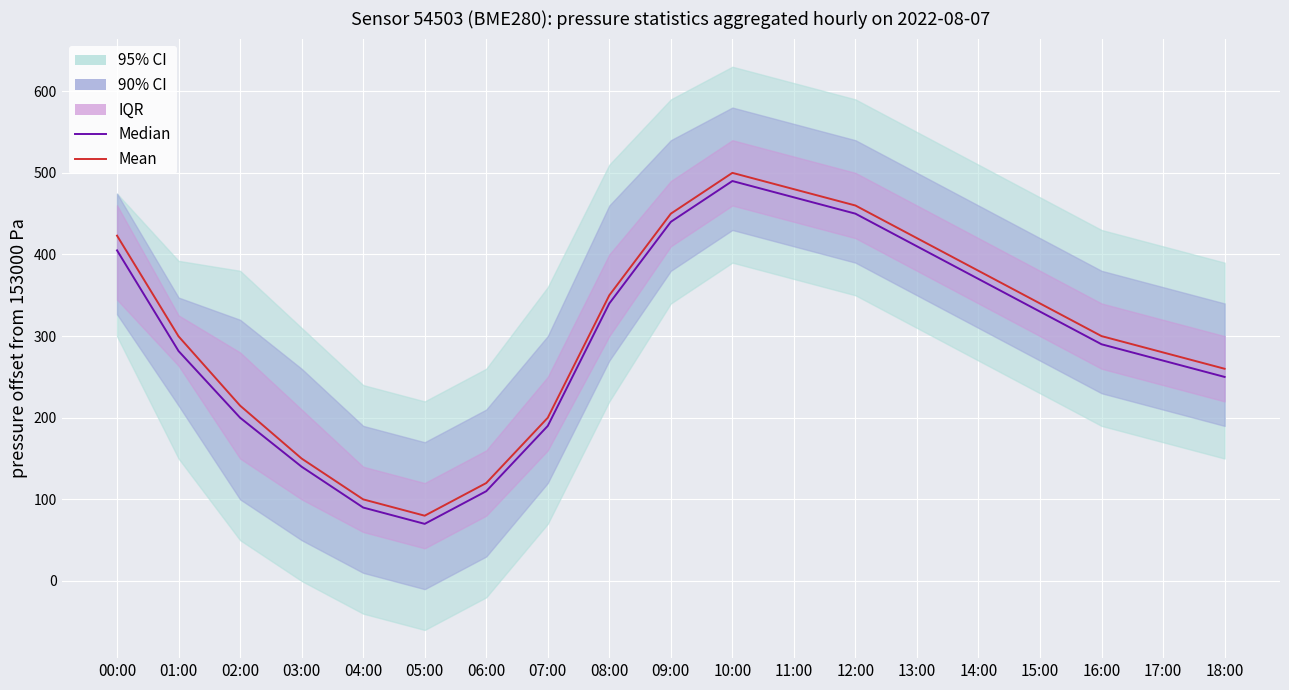

At which category does the chart reach its peak across all series?

10:00